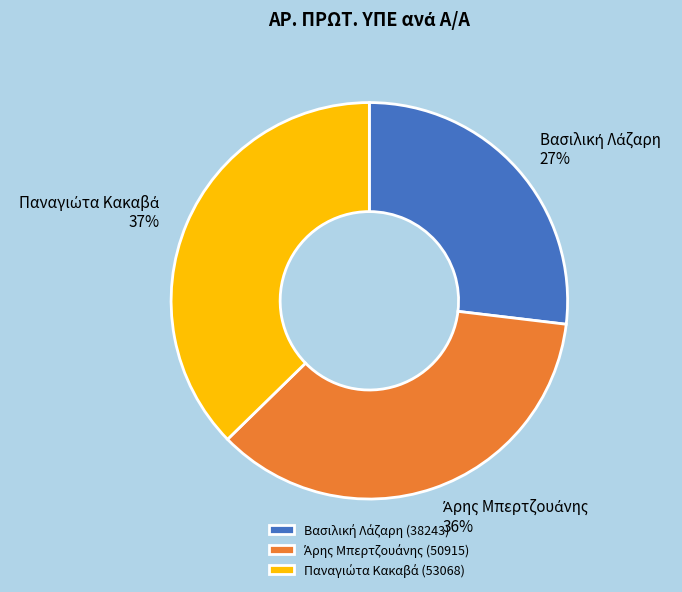

Does any single category account for the majority?

No